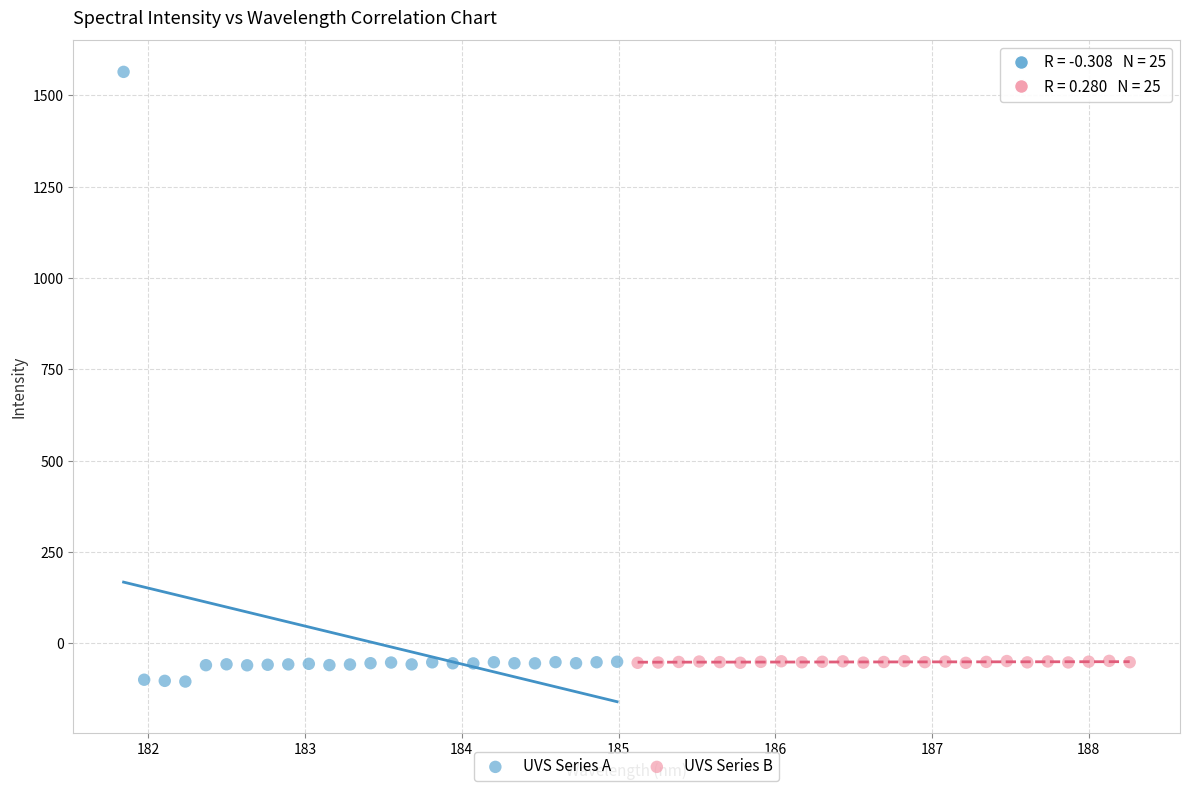

Which series contains the lowest Y value?

UVS Series A